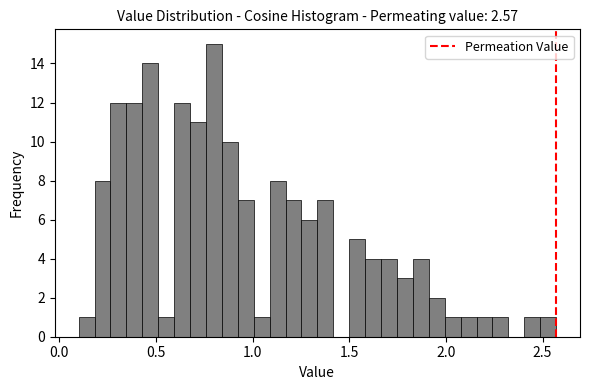

Read against the x-axis, roughly where is the centre of the tallest bar?

0.80